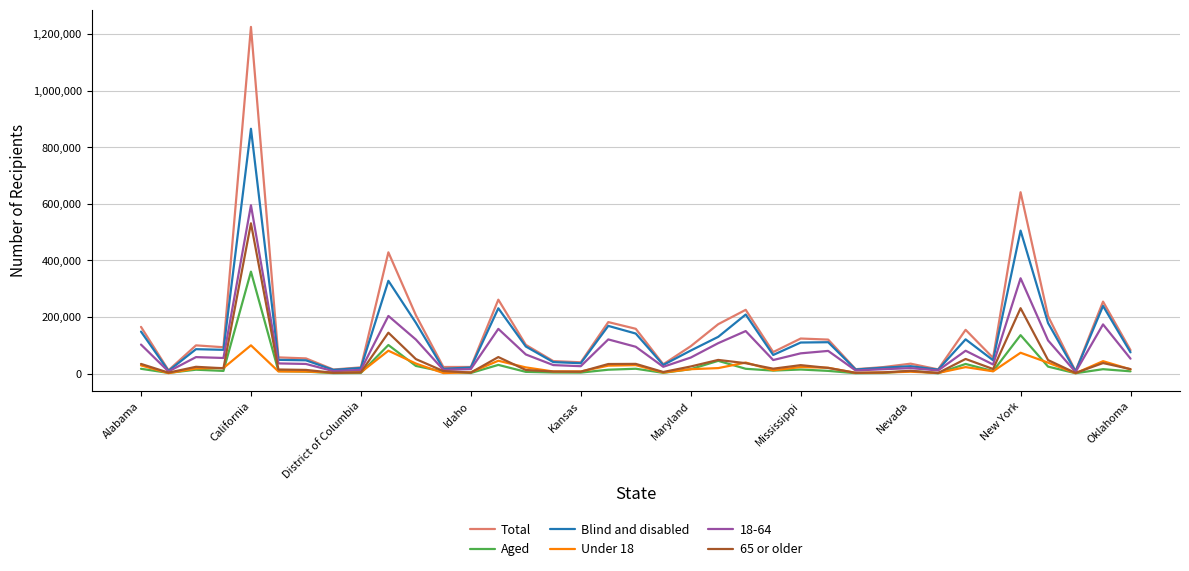

True or false: 65 or older has more than 1 interior local peaks.

True